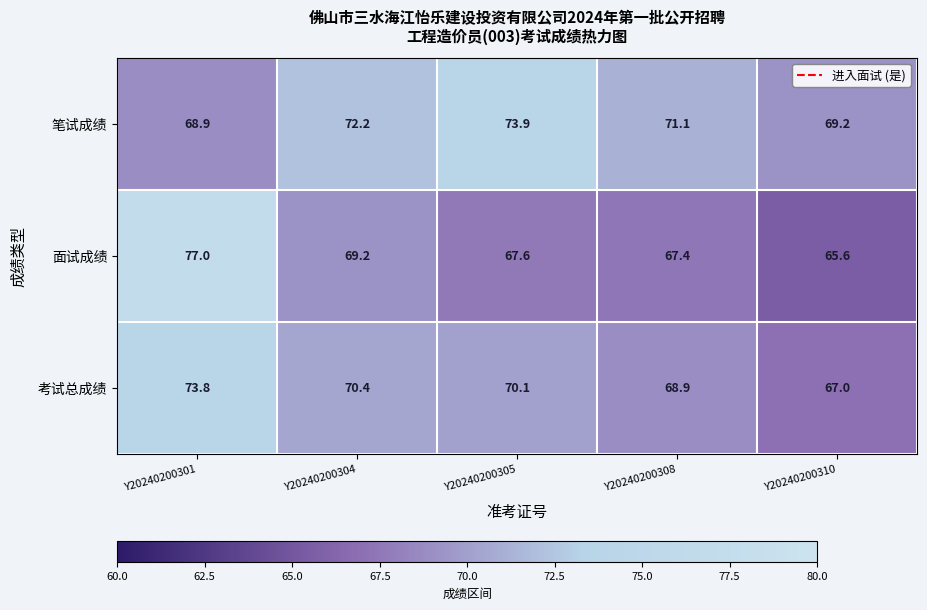

True or false: 笔试成绩 has a value of 69.2 at Y20240200310.

True